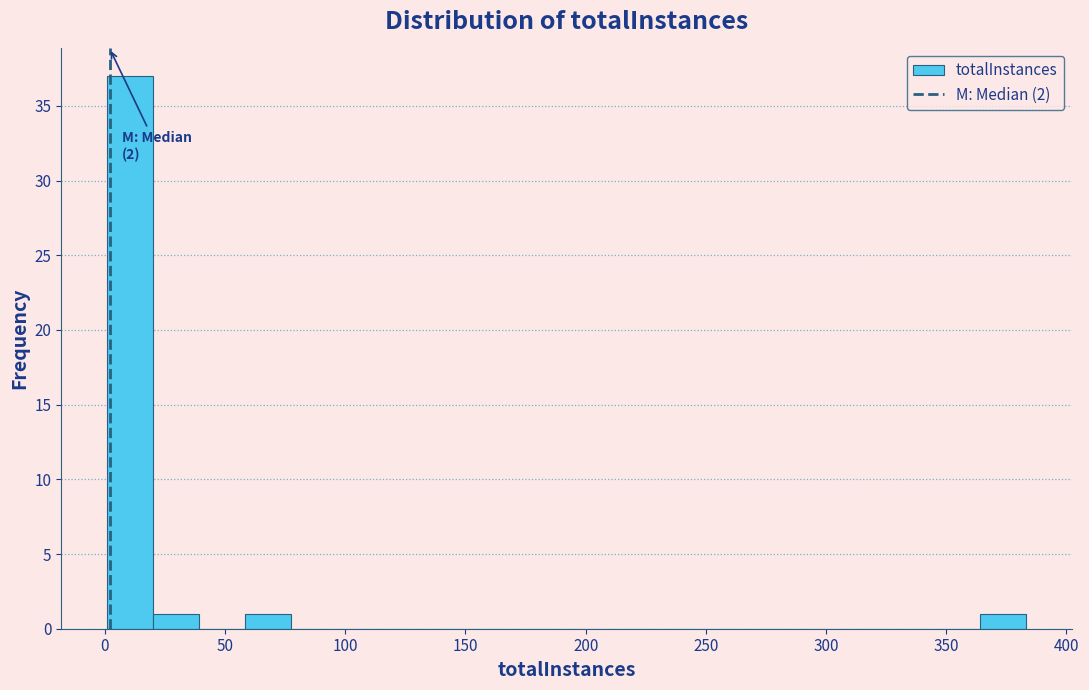

Around what value on the x-axis is the tallest bar? Give the approximate position of its centre, as read against the axis.

10